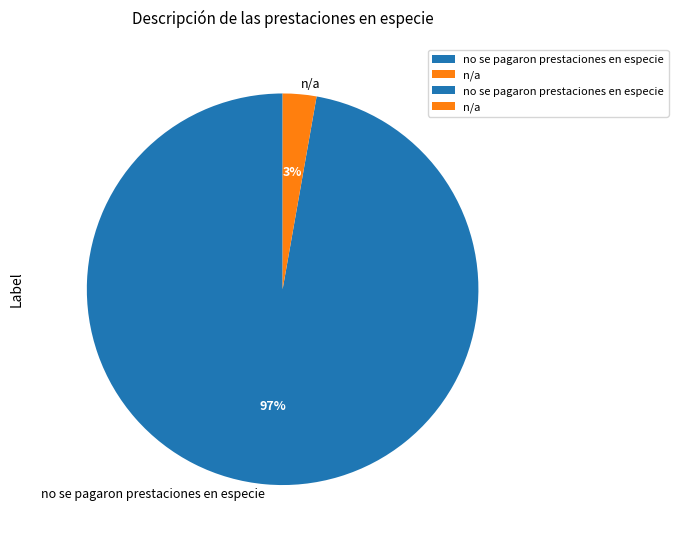

Is there any slice that represents more than half of the pie?

Yes